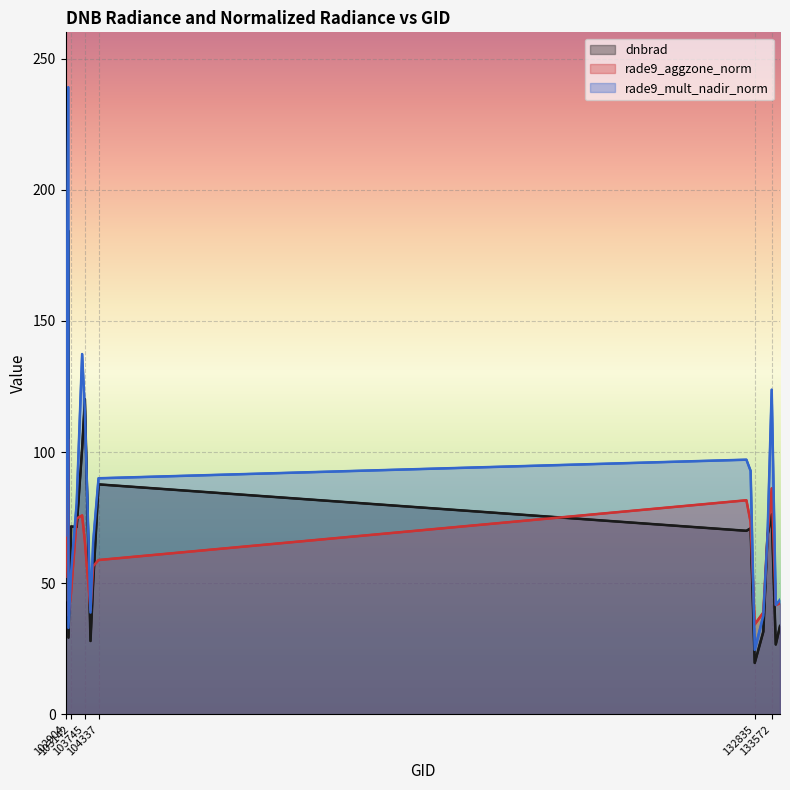

How many times do dnbrad and rade9_mult_nadir_norm cross each other?

4